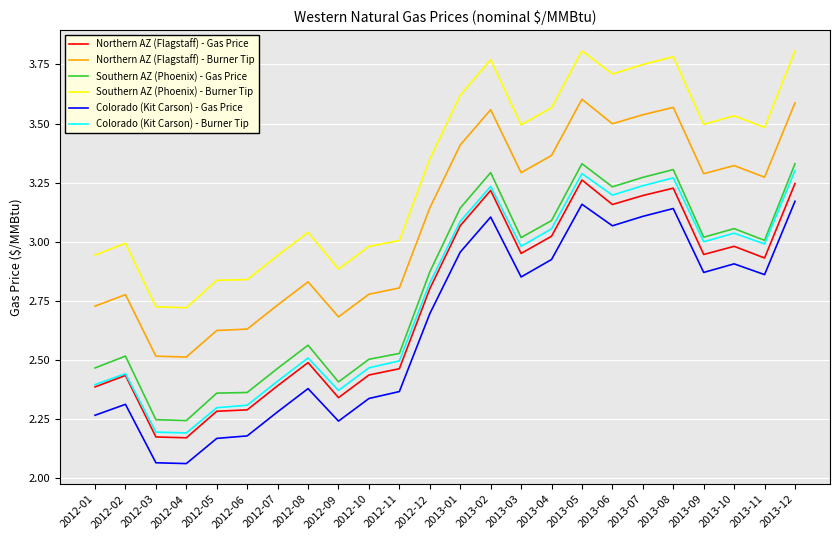

Where is the first local maximum for Colorado (Kit Carson) - Burner Tip?

2012-02